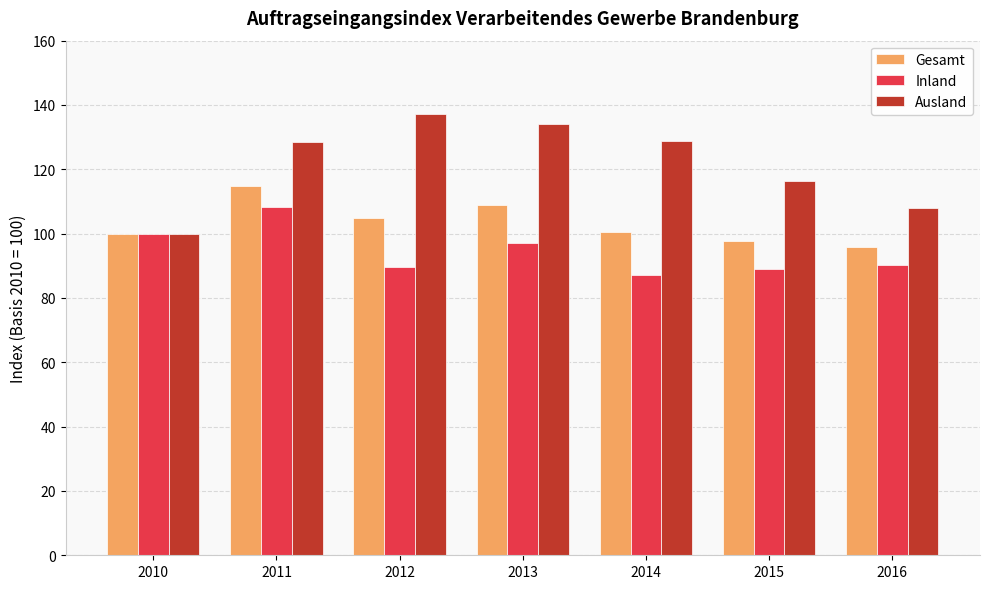

What is the maximum value for Inland?

108.4